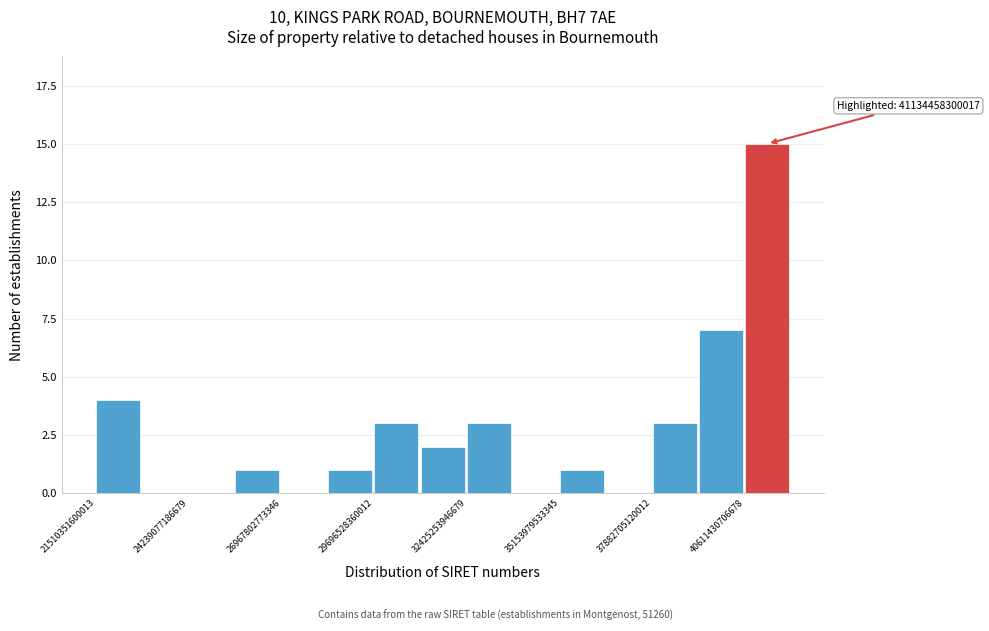

Around what value on the x-axis is the tallest bar? Give the approximate position of its centre, as read against the axis.

41500000000000